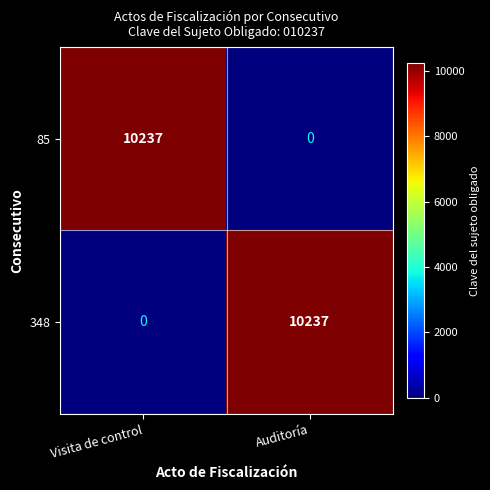

What is the difference between the highest and lowest values at Auditoría?

10237